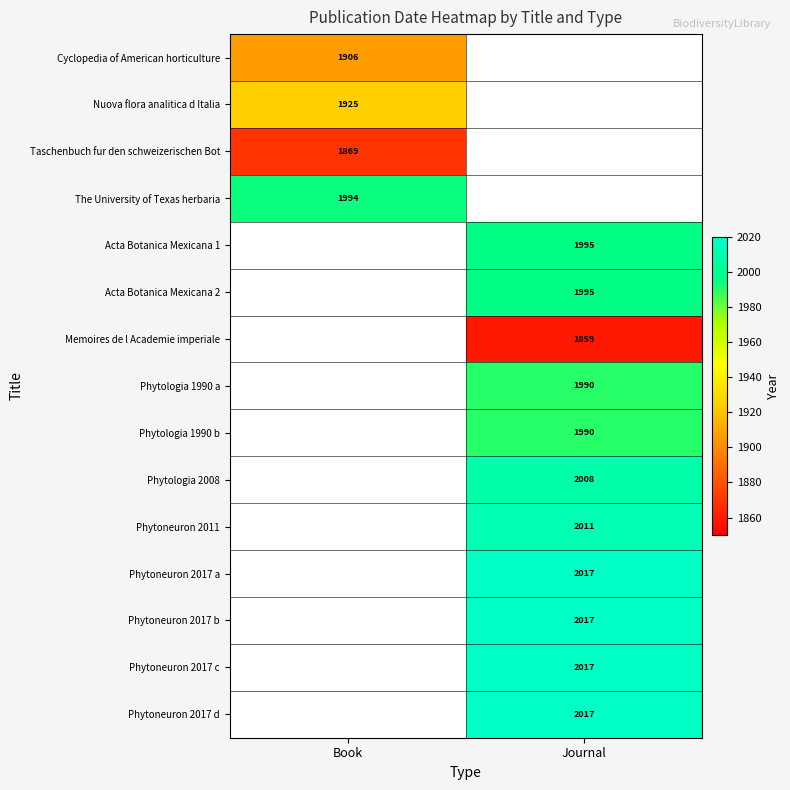

At how many categories does at least one series exceed 1988?

2